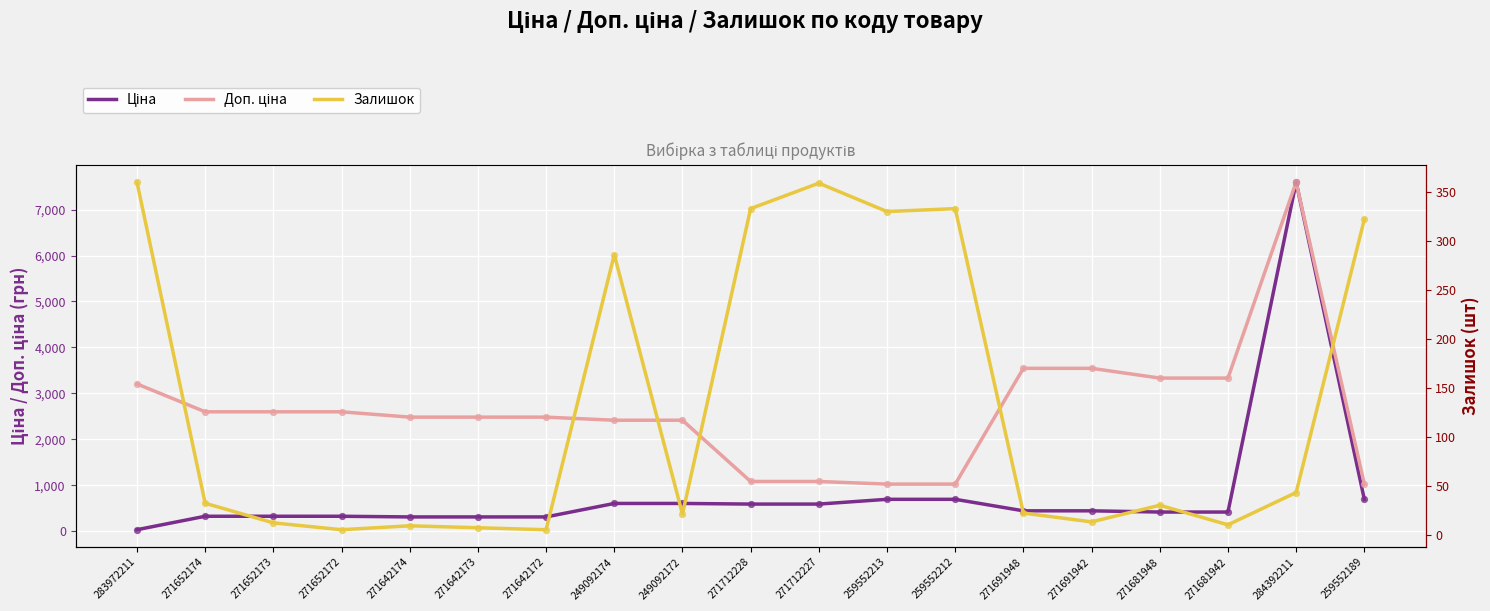

Which series has the widest spread of Y values?

Ціна